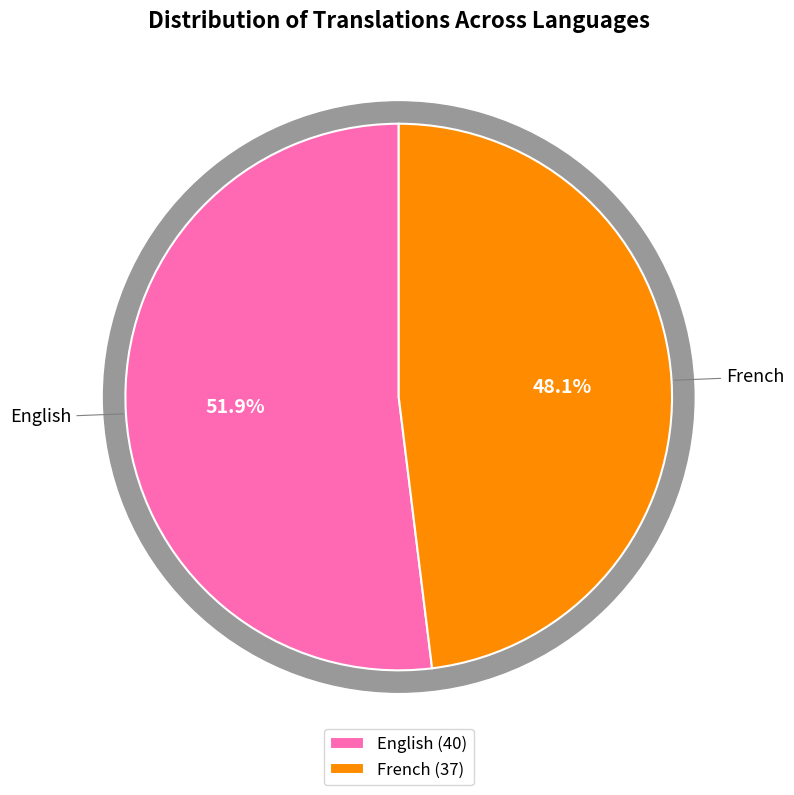

What percentage is the English slice, to the nearest percent?

52%